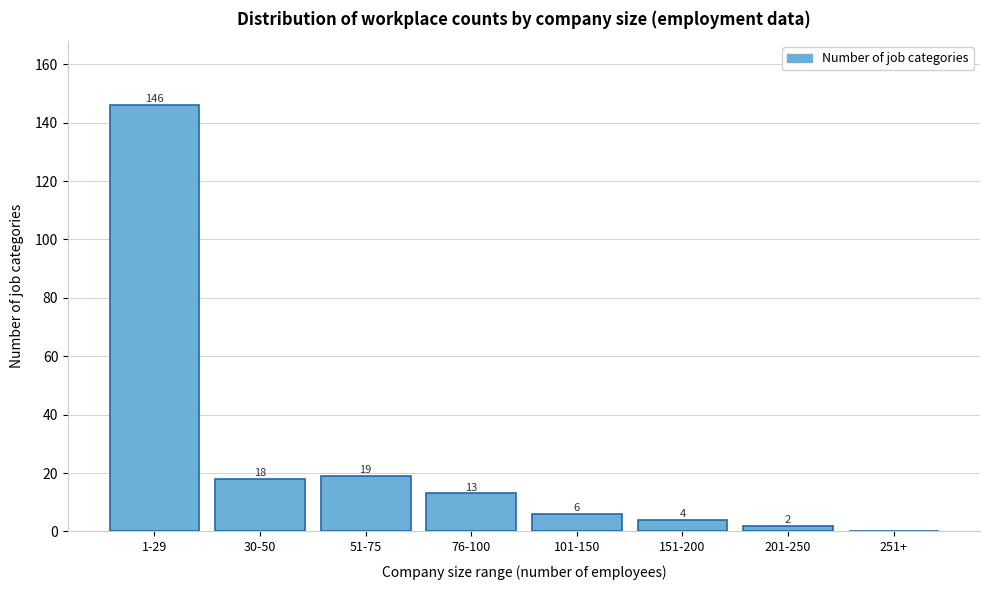

Reading right to left, what are all the values shown in this chart?

251+=0	201-250=2	151-200=4	101-150=6	76-100=13	51-75=19	30-50=18	1-29=146